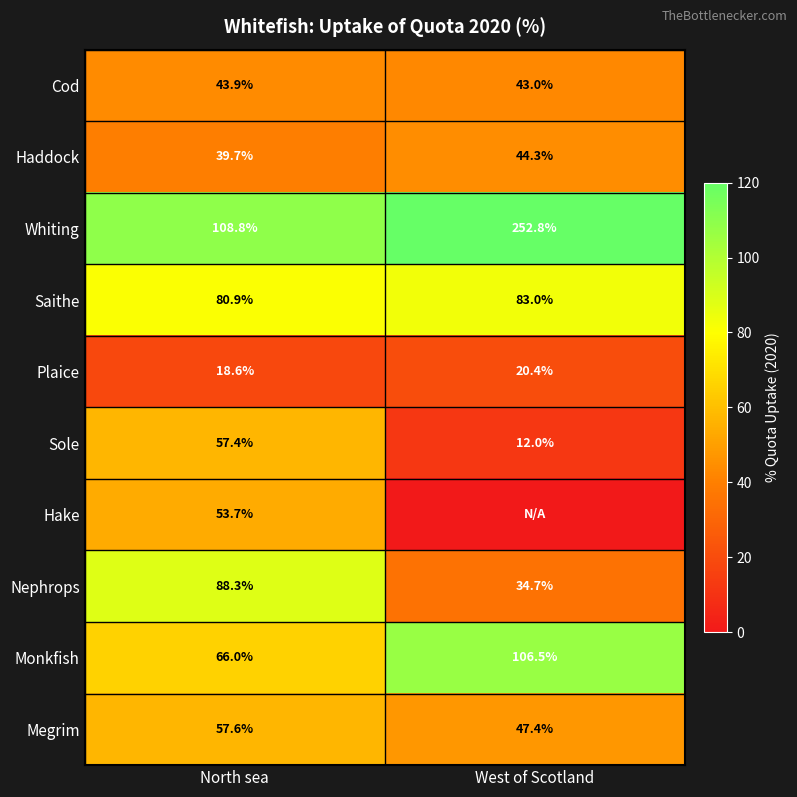

What is the approximate value of Cod at West of Scotland?

43.0